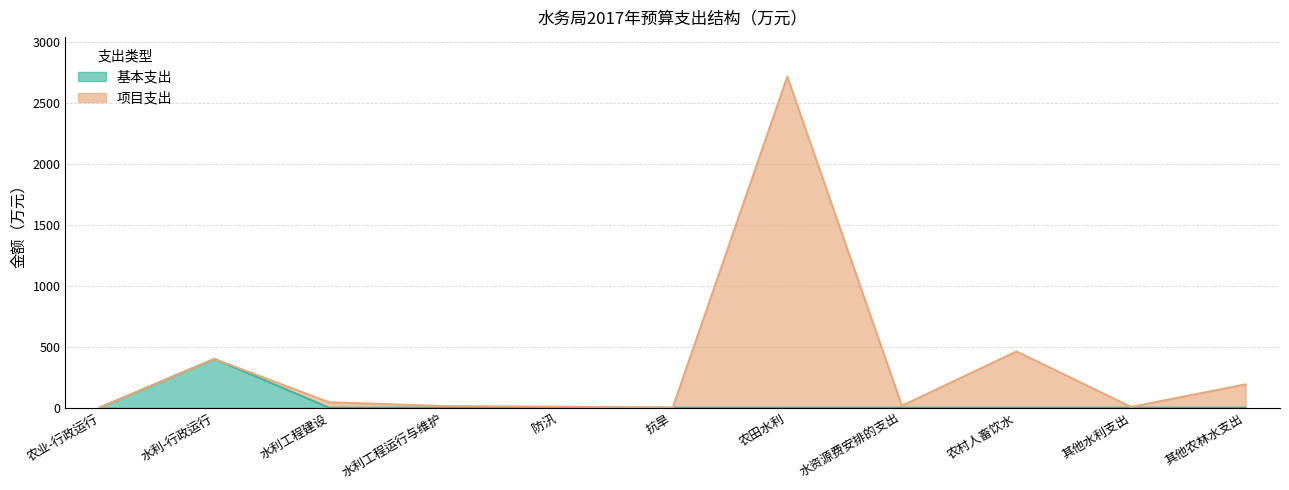

Reading left to right, list all the values displayed in this chart.

基本支出: 1.4	399.7	0.0	0.0	0.0	0.0	0.0	0.0	0.0	0.0	0.0
项目支出: 1.4	399.7	44.5	13.7	8.0	1.0	2712.3	15.6	460.6	6.1	191.0